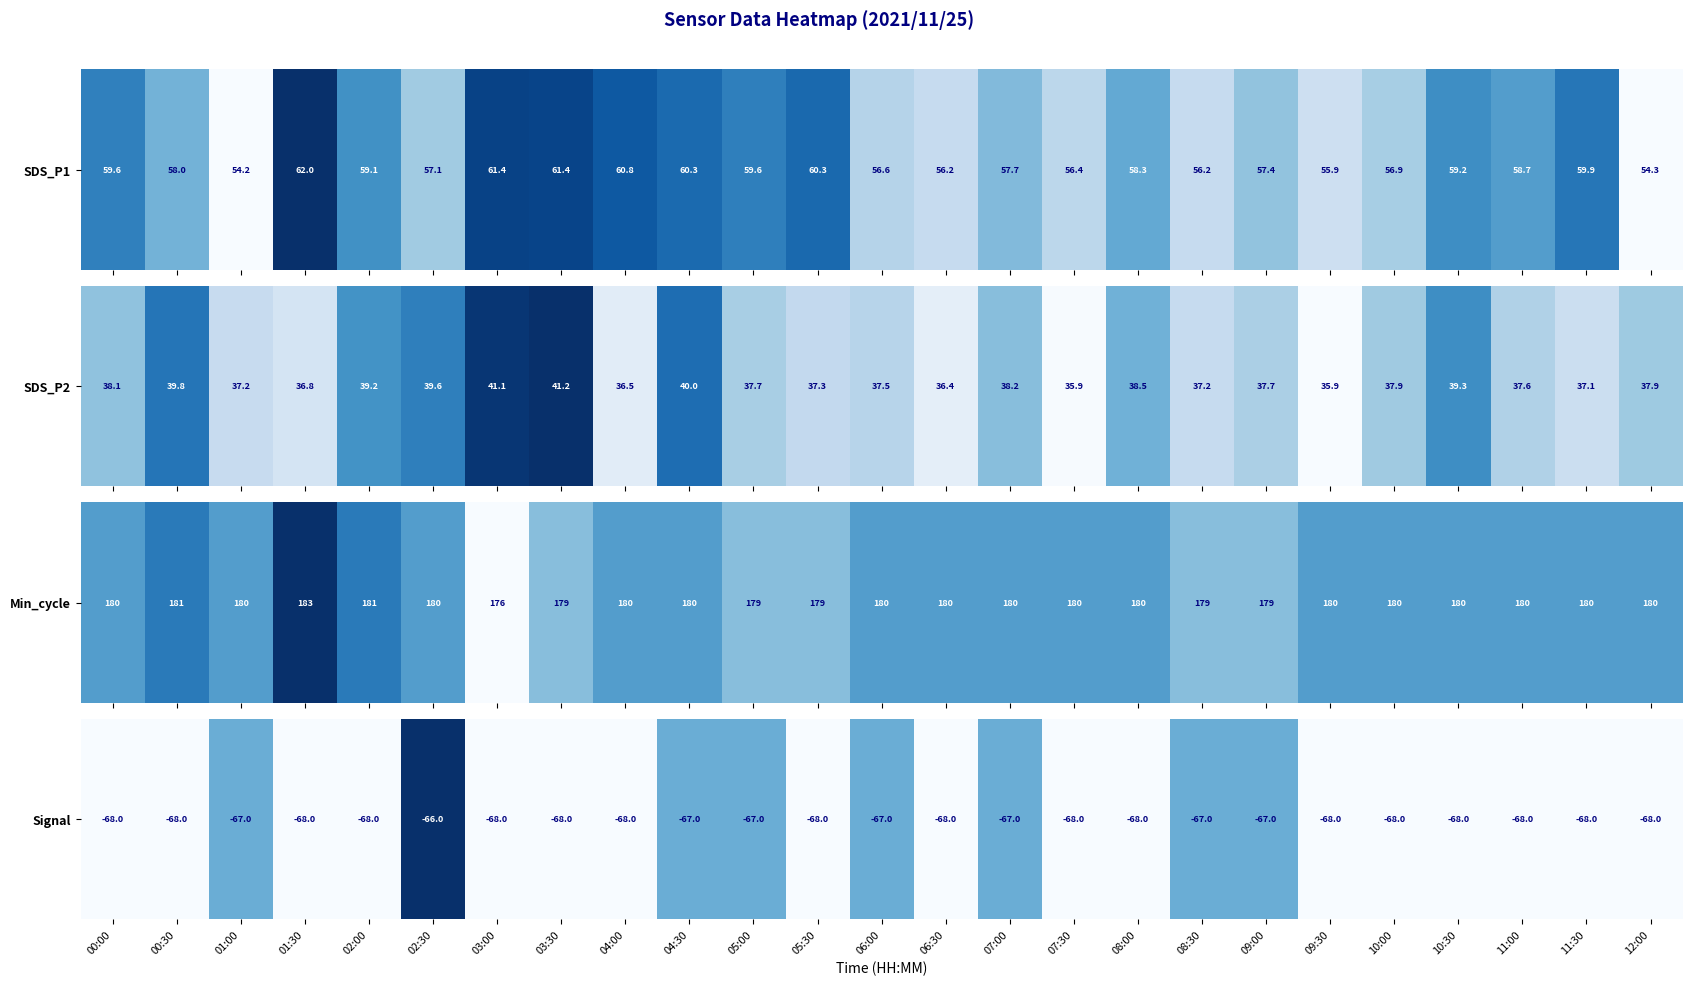

List the labels in order of value, smallest first.

00:00, 00:30, 01:30, 02:00, 03:00, 03:30, 04:00, 05:30, 06:30, 07:30, 08:00, 09:30, 10:00, 10:30, 11:00, 11:30, 12:00, 01:00, 04:30, 05:00, 06:00, 07:00, 08:30, 09:00, 02:30